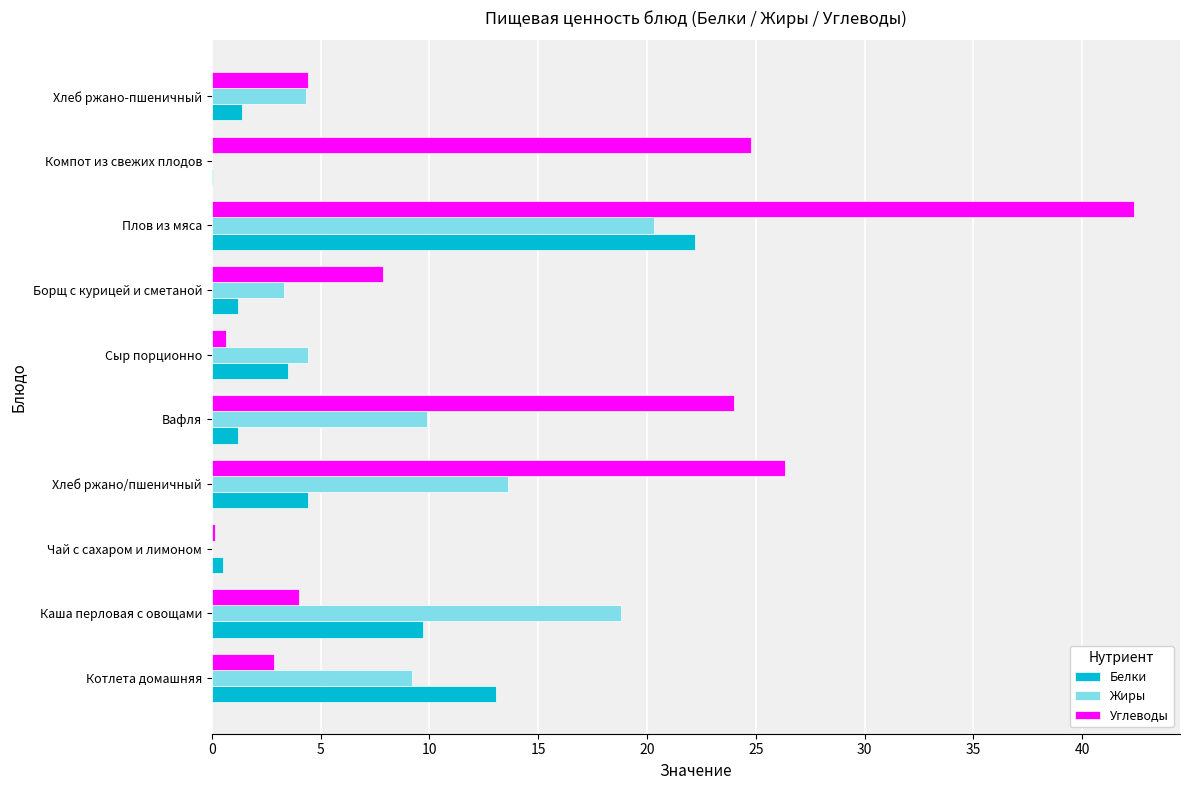

Is the value of Углеводы at Плов из мяса greater than the value of Белки at Вафля?

Yes